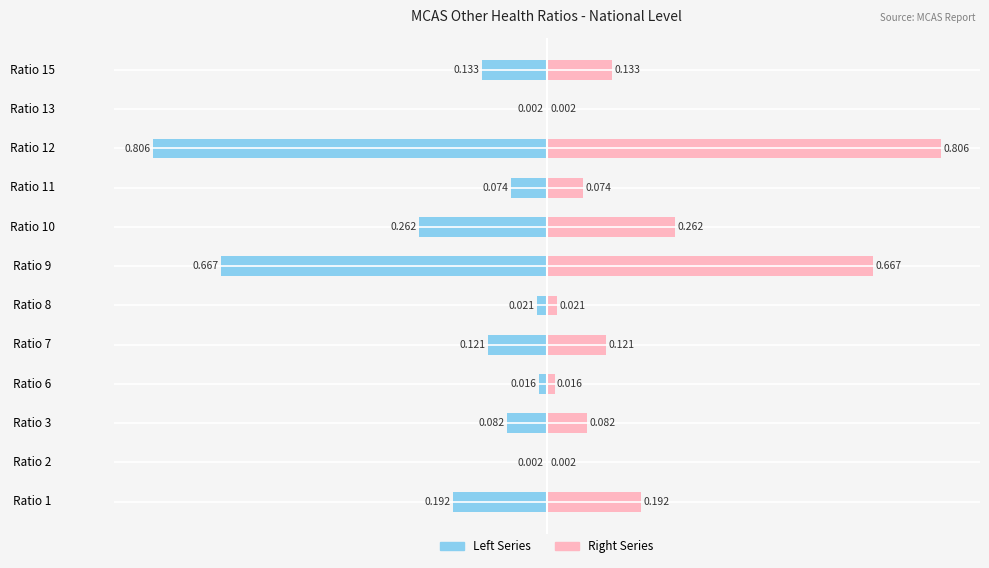

List the series in order of their peak value, highest first.

Right (Ratio), Left (Ratio)